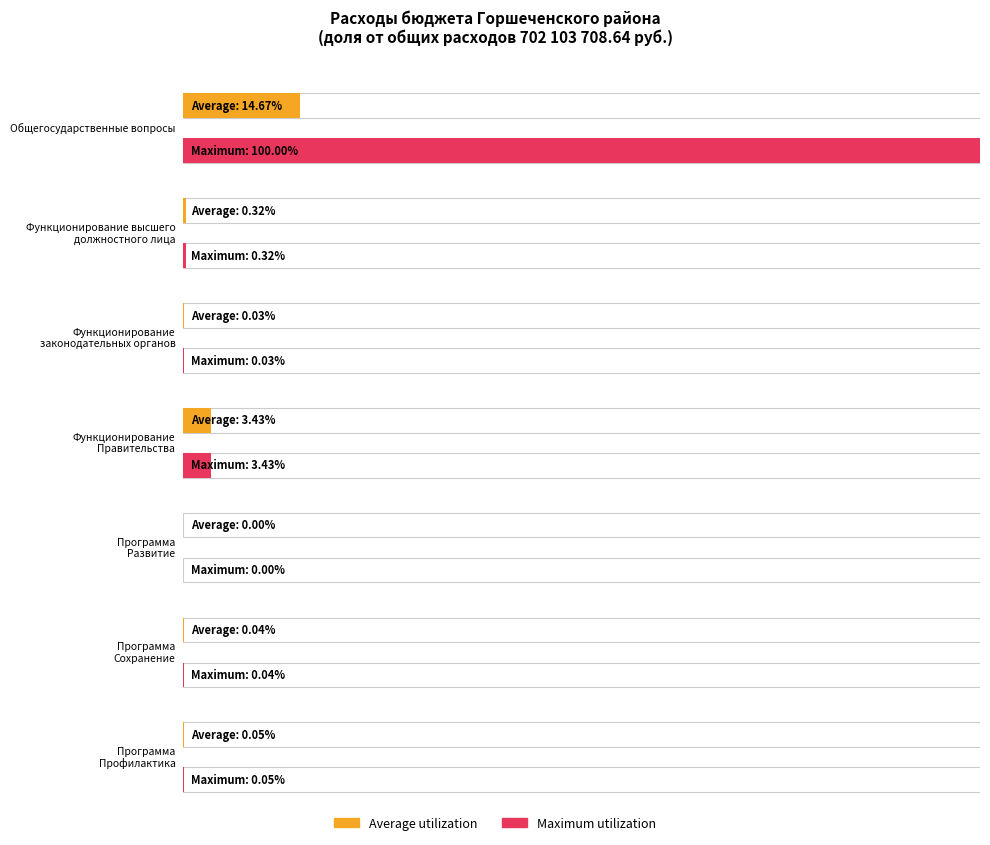

How many values exceed 377900?

3